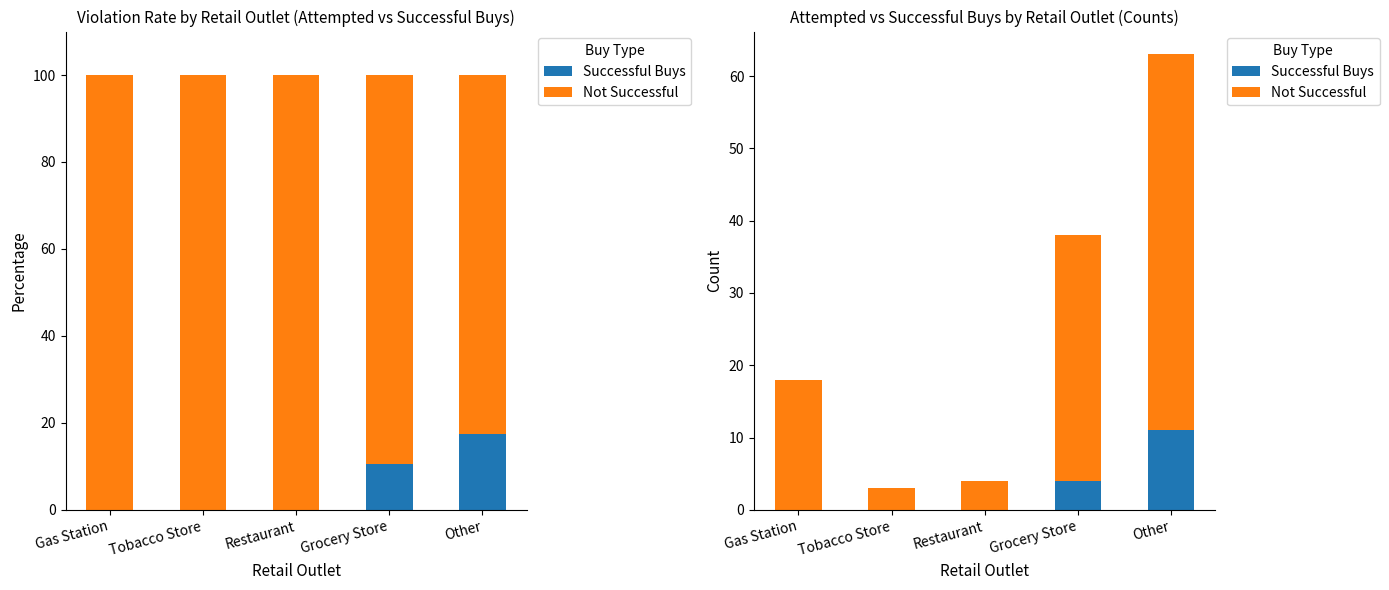

Reading left to right, extract all data points from this chart.

Successful Buys: Gas Station=0	Tobacco Store=0	Restaurant=0	Grocery Store=4	Other=11
Not Successful: Gas Station=18	Tobacco Store=3	Restaurant=4	Grocery Store=34	Other=52